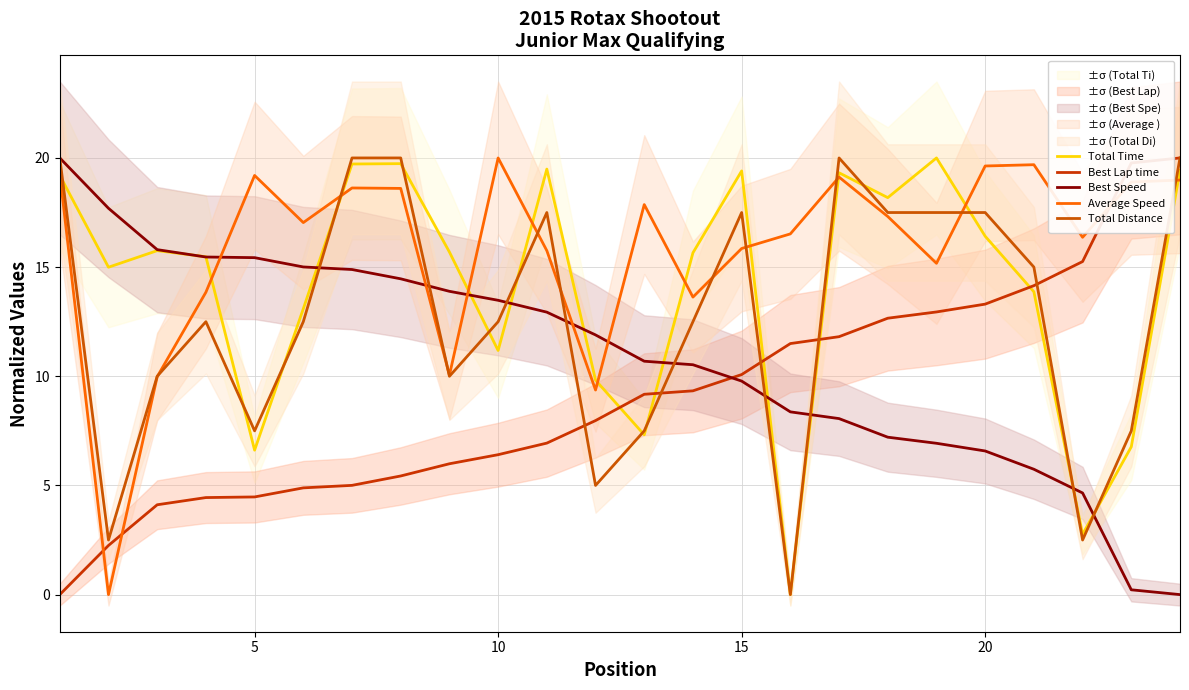

What is the average value of the Best Lap time series?

9.1